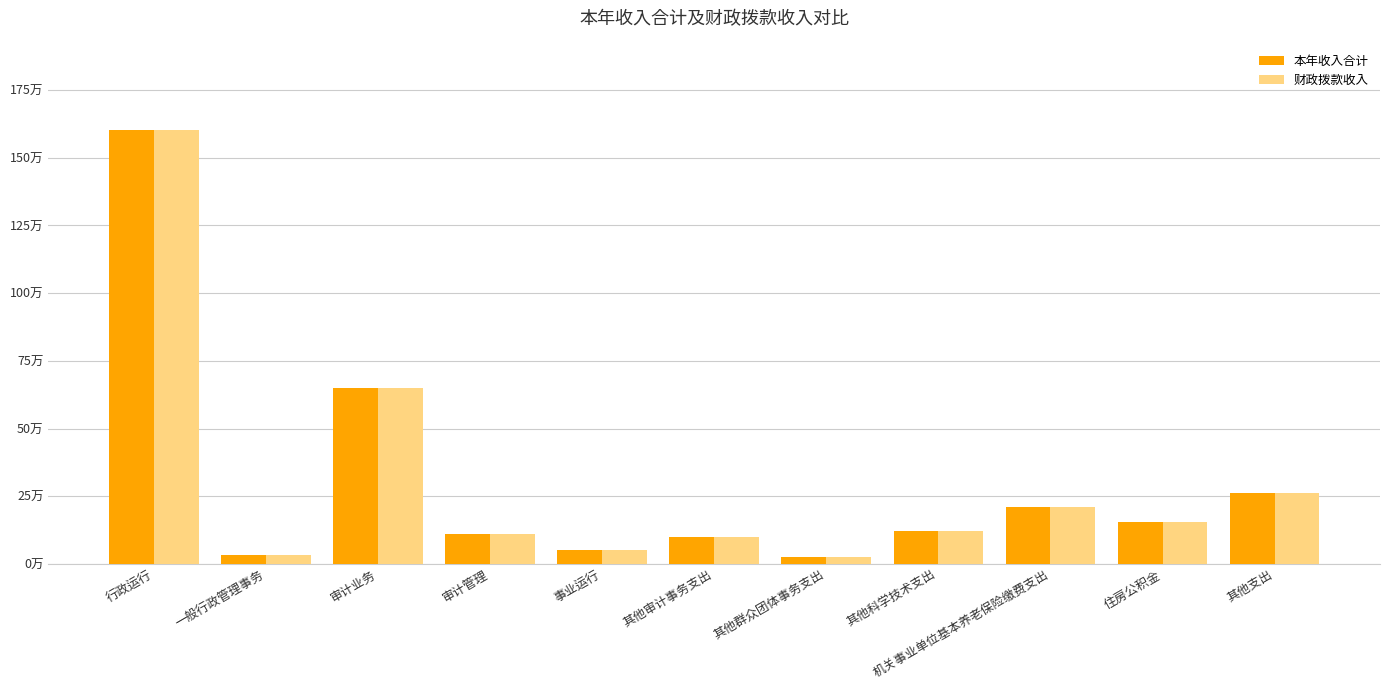

Rank the categories by 财政拨款收入 value from highest to lowest.

行政运行, 审计业务, 其他支出, 机关事业单位基本养老保险缴费支出, 住房公积金, 其他科学技术支出, 审计管理, 其他审计事务支出, 事业运行, 一般行政管理事务, 其他群众团体事务支出